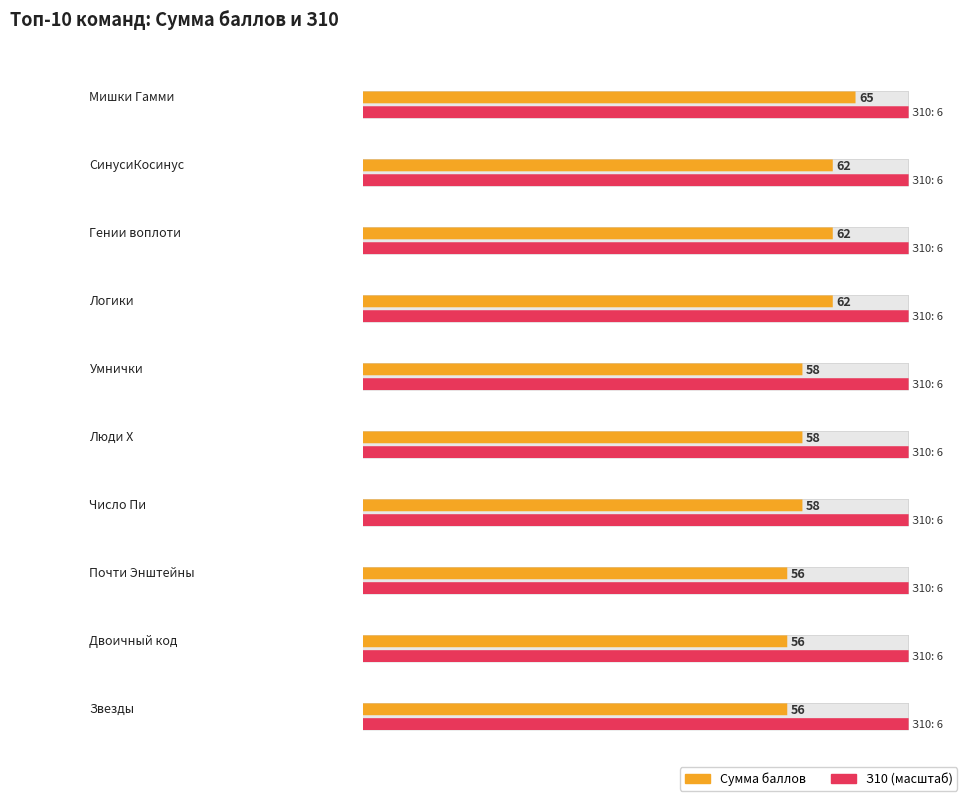

What is the difference between the second highest and second lowest values in the Сумма series?

6